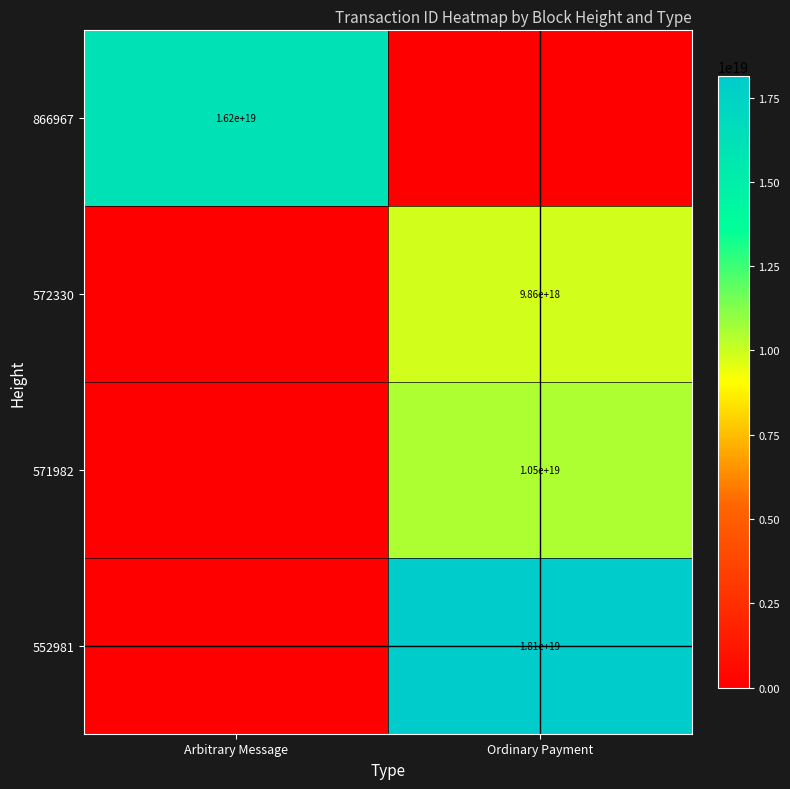

True or false: 572330 has a value of 15495866679879122944 at Ordinary Payment.

False